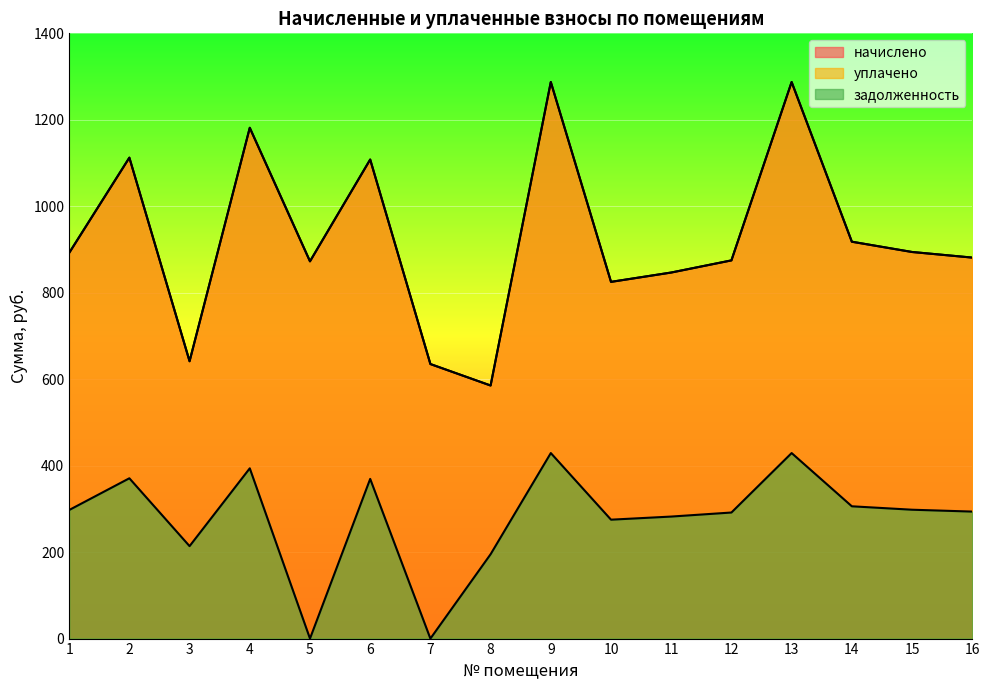

Where is the first local minimum for уплачено?

3